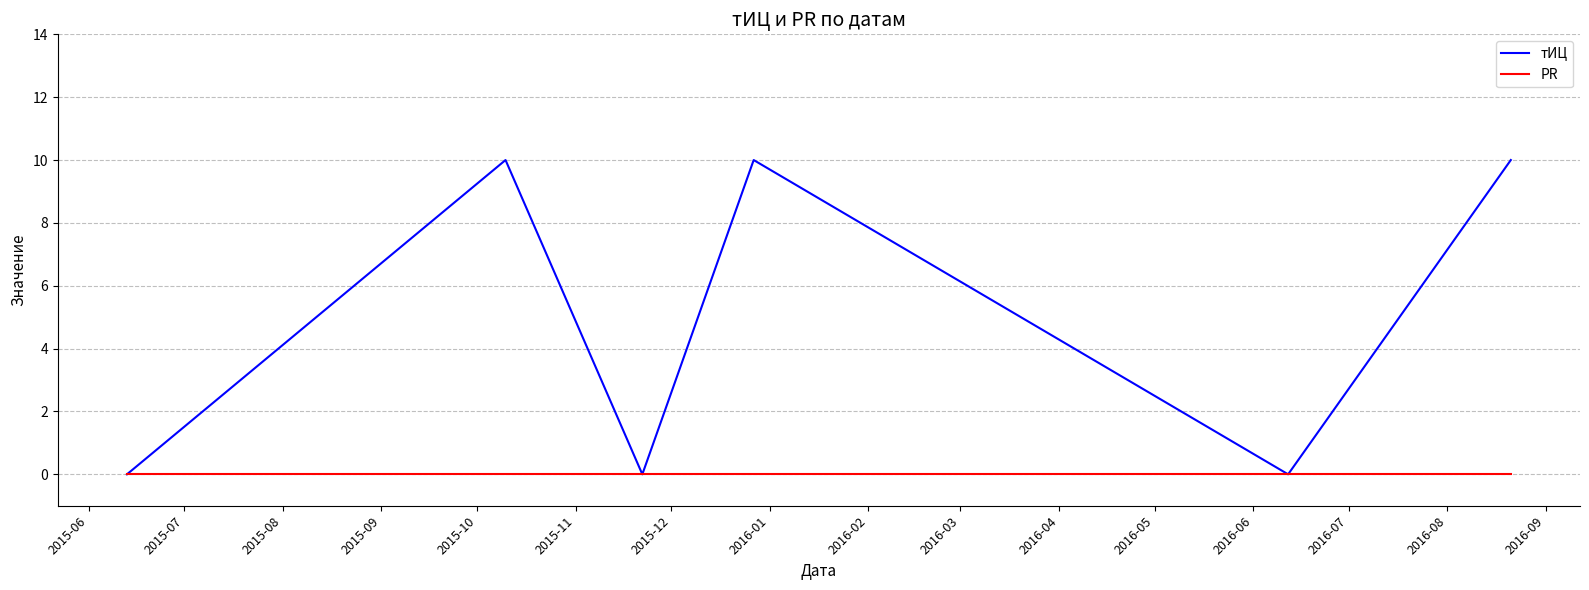

Does the chart display data point markers on the line(s)?

No